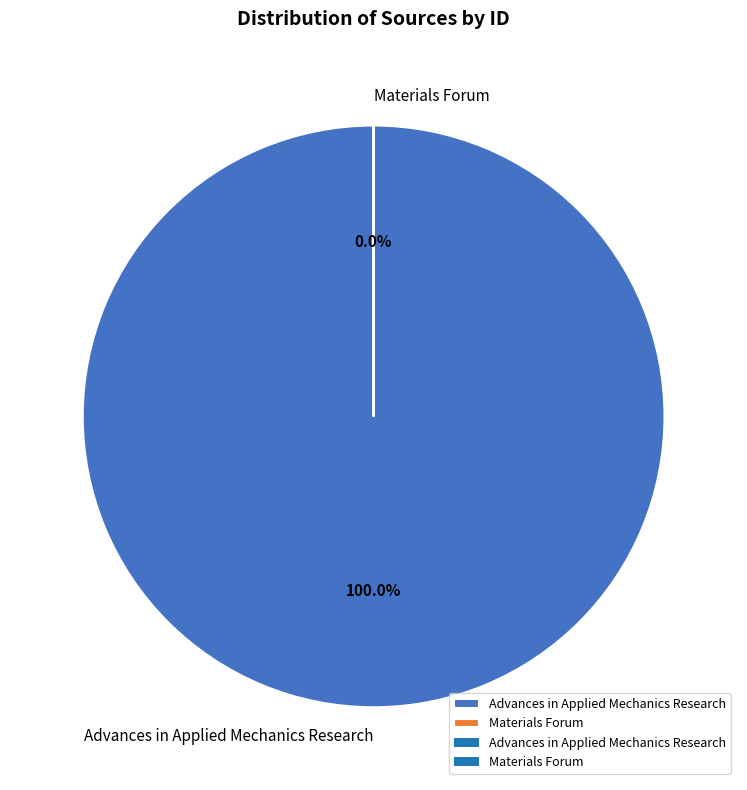

How many segments does this pie chart have?

2